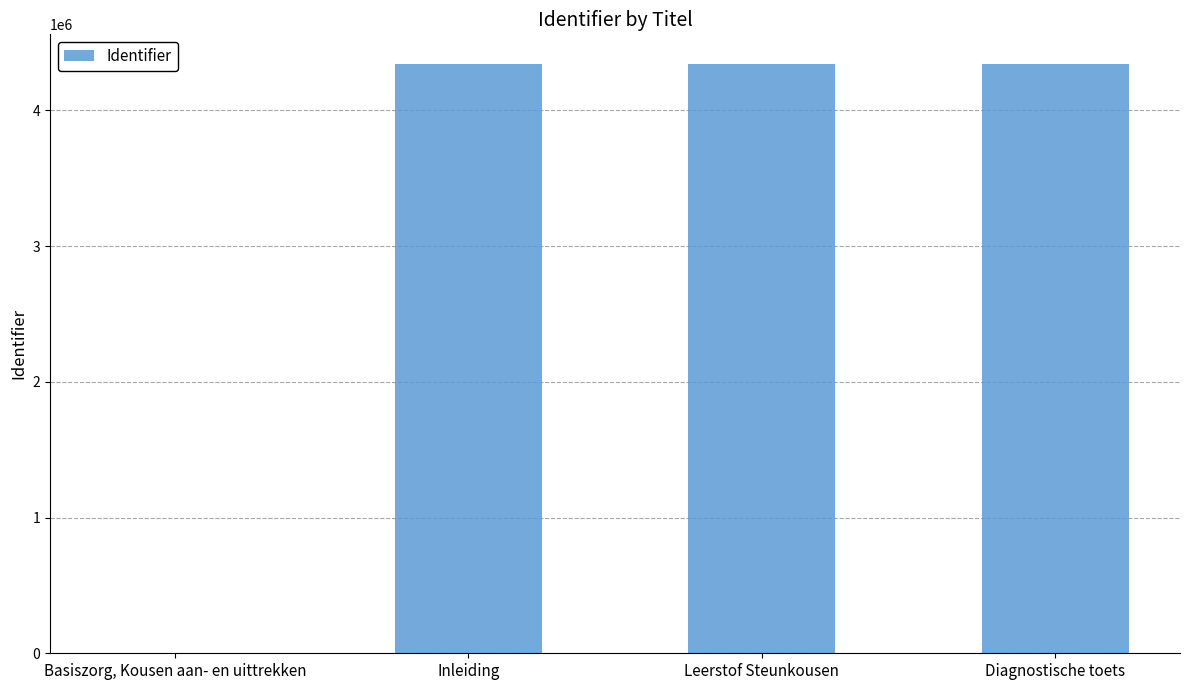

Is it true that the value at Diagnostische toets is 4342398?

True